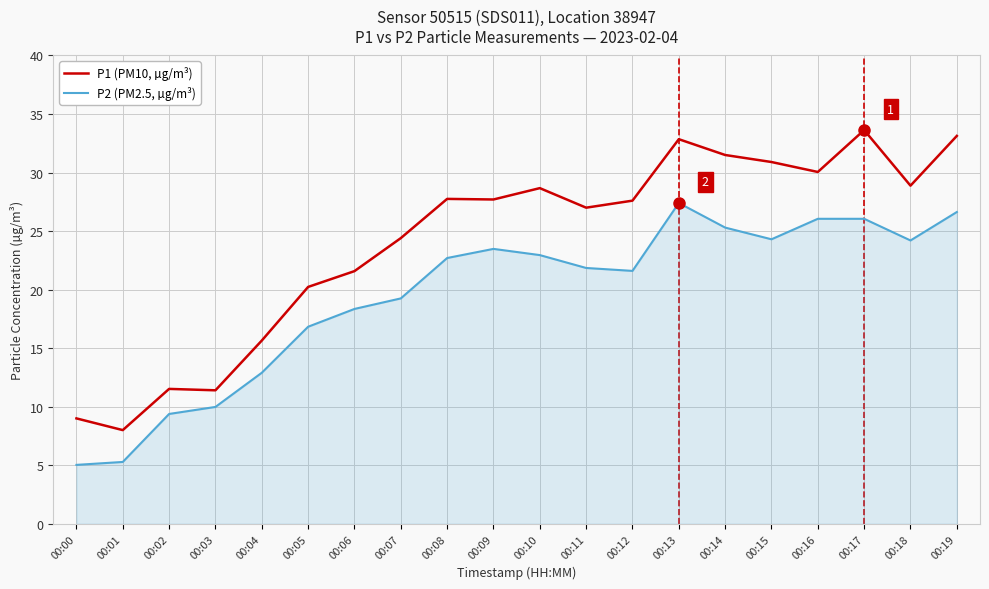

The P2 (PM2.5, µg/m³) series shows 26.6 at 00:19. True or false?

True